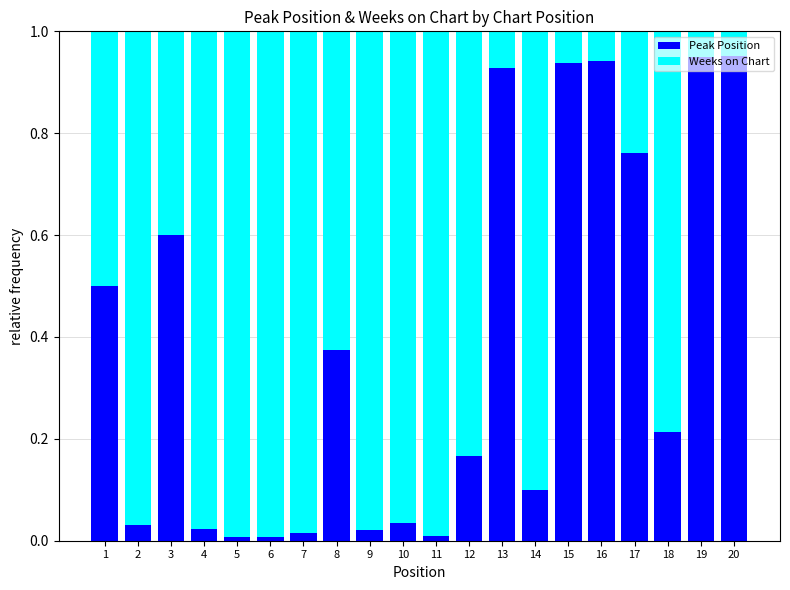

The value of Peak Position at 10 is 0.0. True or false?

True